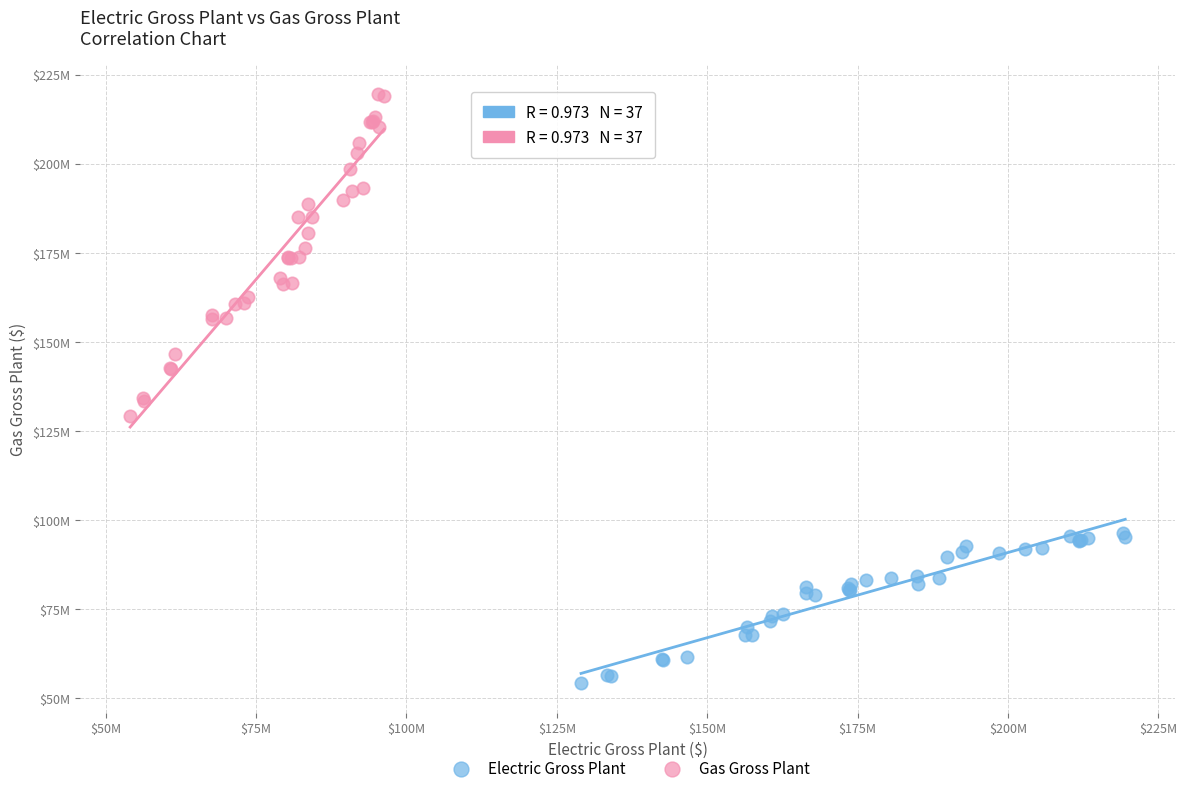

What are all the series names shown in the legend?

Electric Gross Plant, Gas Gross Plant